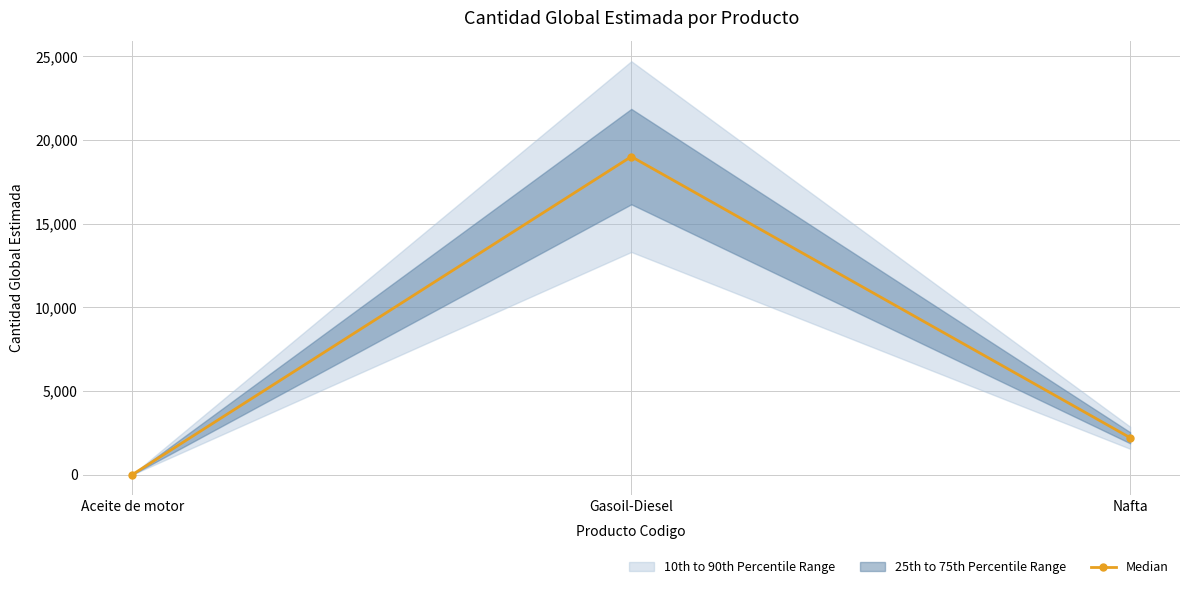

What is the label of the 1st point from the left?

Aceite de motor